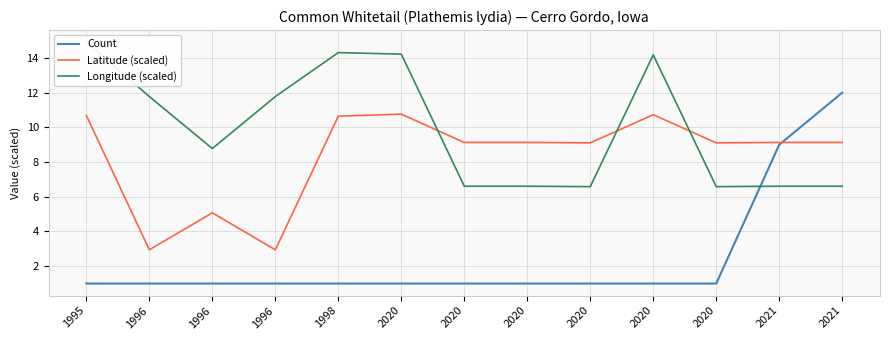

Is this an area chart (filled region under the line)?

No